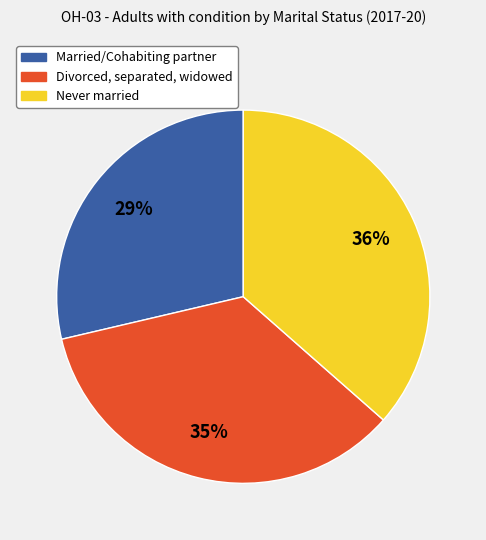

Which slice is the smallest?

Married/Cohabiting partner